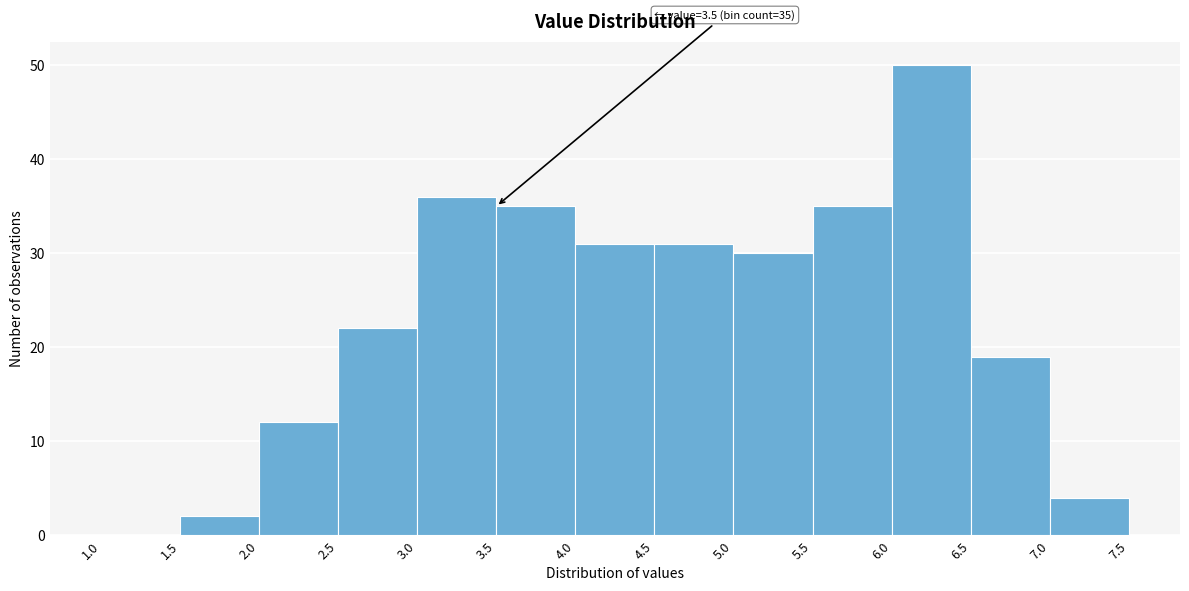

Over which range of the x-axis is the bar tallest?

6.0 to 6.5